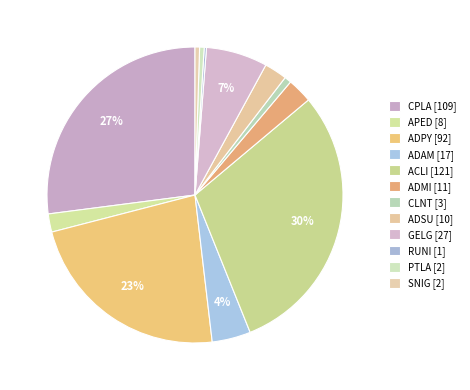

To the nearest percent, what portion does ADPY represent?

23%